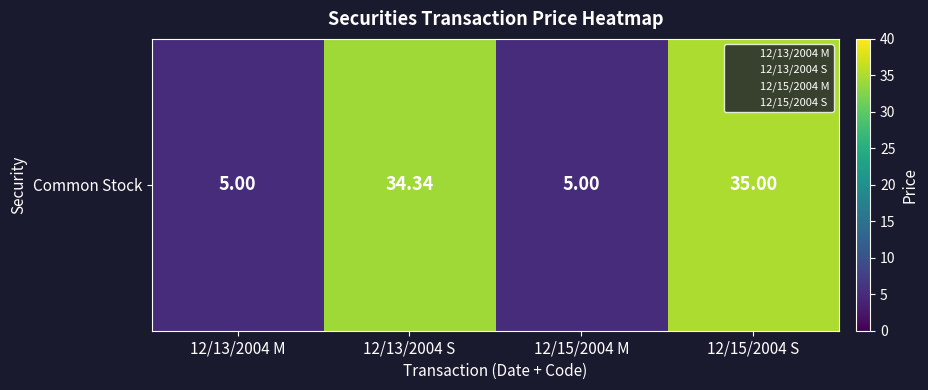

Which label corresponds to the largest value in the chart?

12/15/2004 S